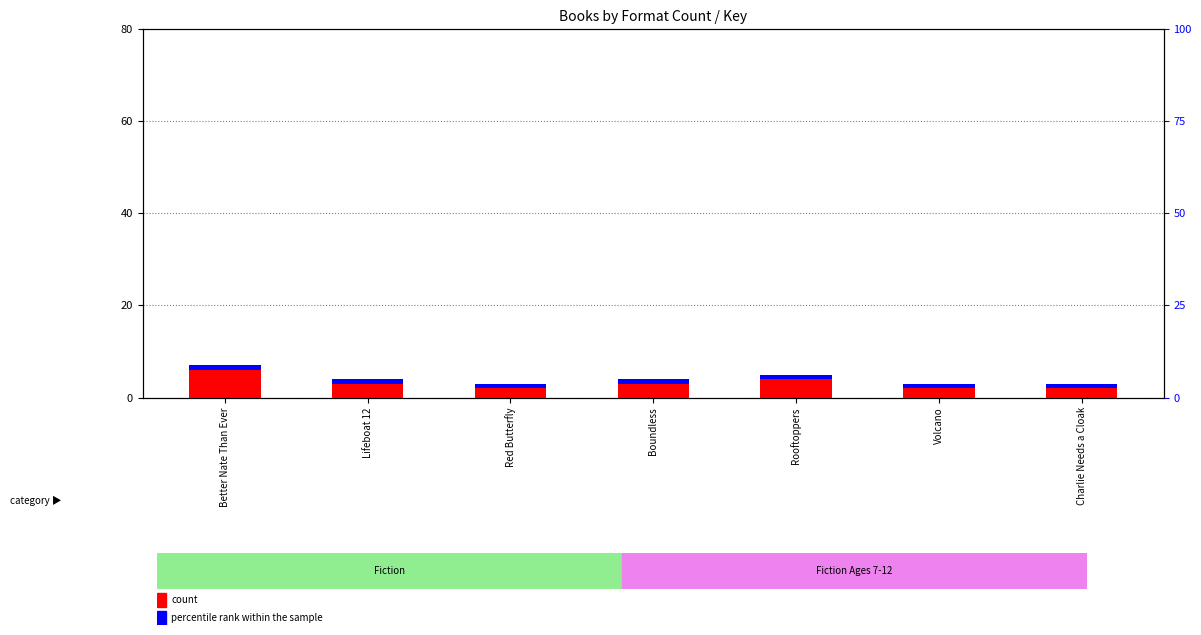

The percentile rank within the sample series shows 1 at Boundless. True or false?

True